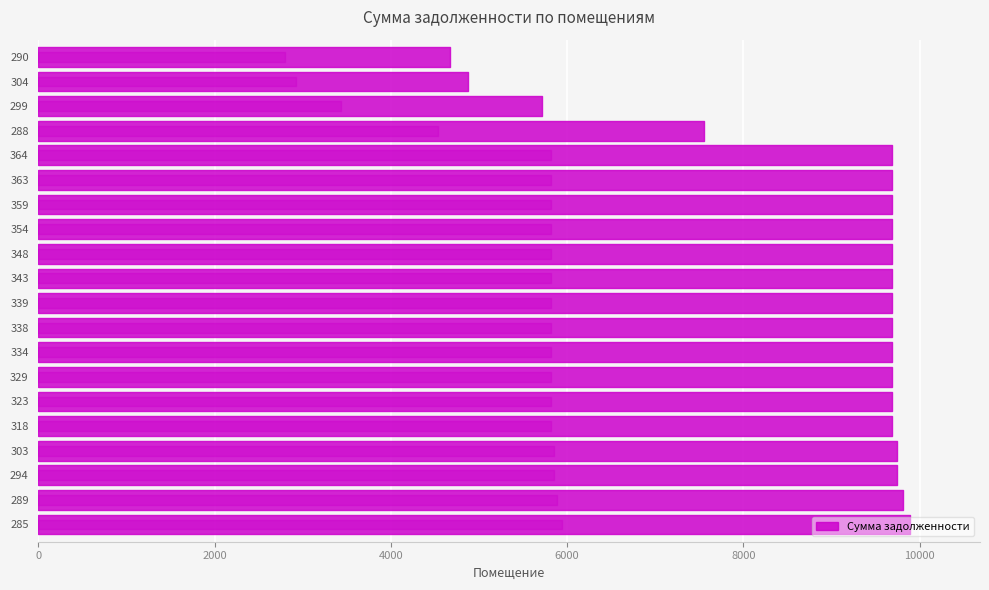

Reading right to left, list all the values displayed in this chart.

4665.6	4871.2	5716.2	7555.8	9688.3	9688.3	9688.3	9688.3	9688.3	9688.3	9688.3	9688.3	9688.3	9688.3	9688.3	9688.3	9742.4	9742.4	9807.5	9894.0